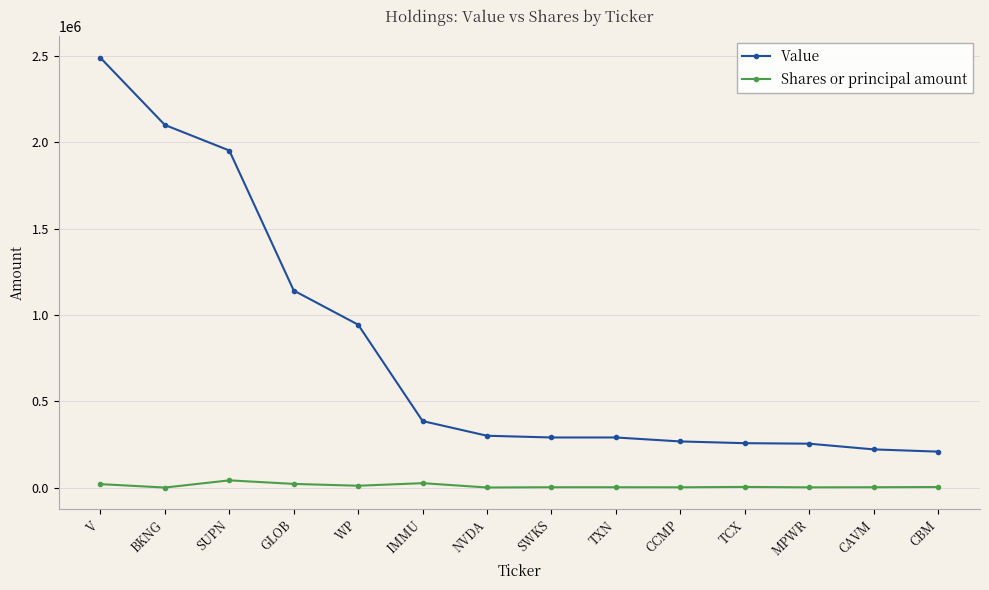

What is the lowest value of the Value series?

209000